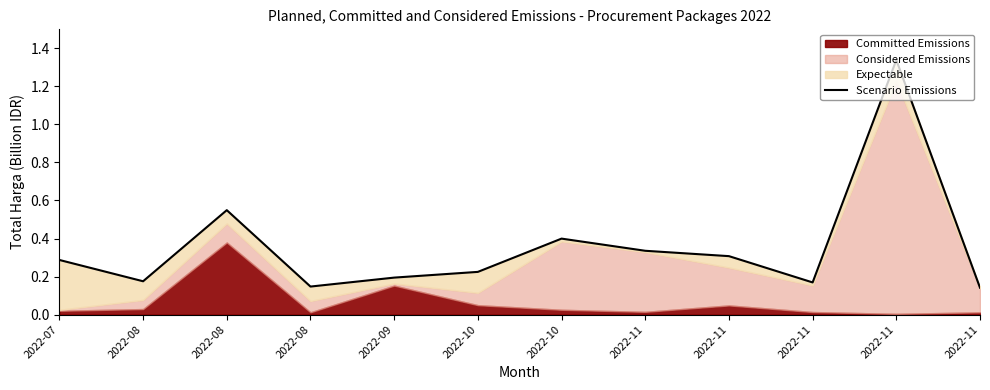

Which category has the lowest value across all series?

2022-11